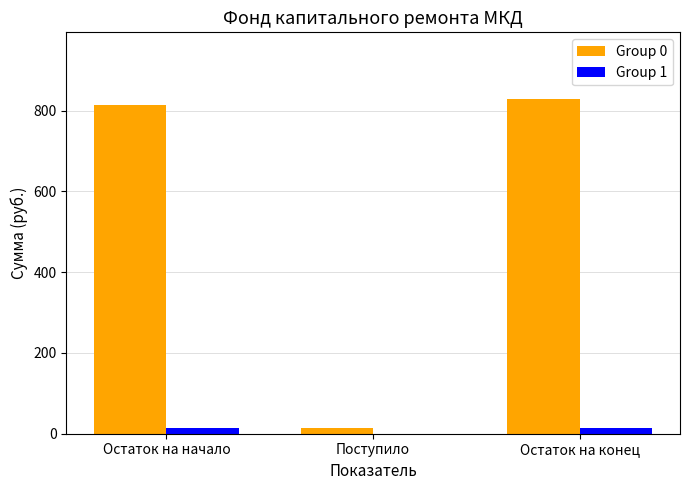

Which series has the largest range (max minus min)?

Group 0